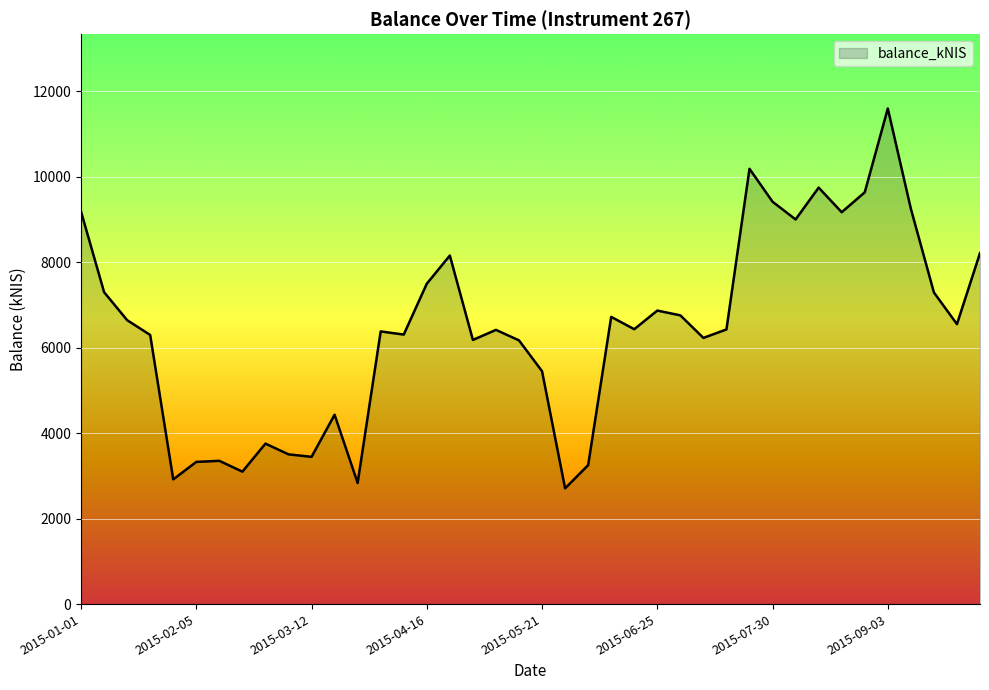

What is the smallest value displayed?

2709.4